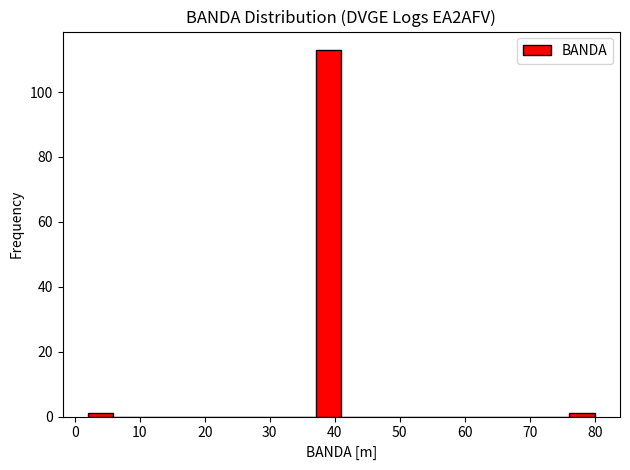

Around what value on the x-axis is the tallest bar? Give the approximate position of its centre, as read against the axis.

39